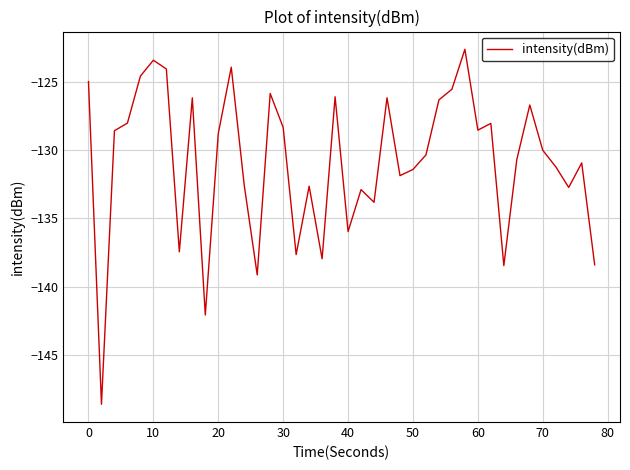

What is the maximum value shown in the chart?

-122.6